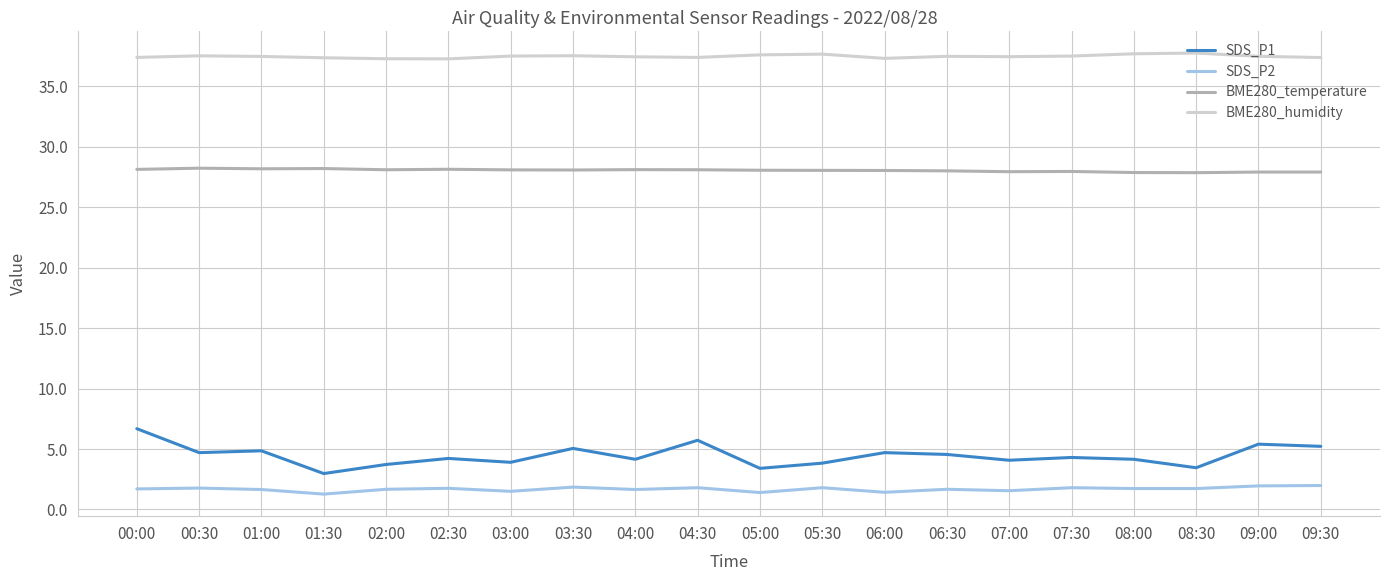

Is the value of SDS_P1 at 05:00 greater than the value of BME280_temperature at 08:30?

No